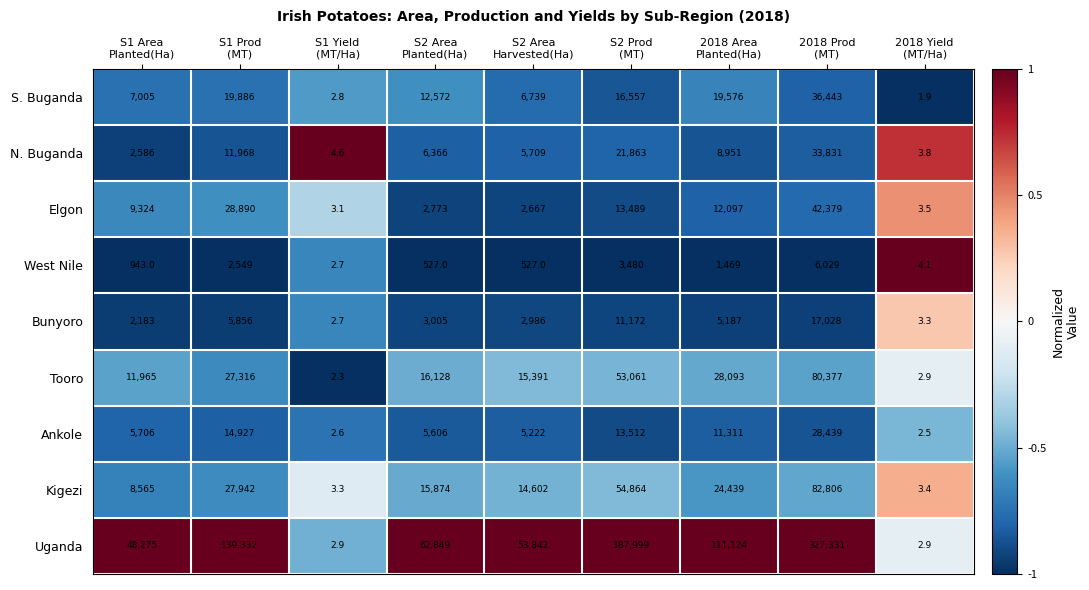

What is the total value across all series at S2 Area
Harvested(Ha)?

107685.0